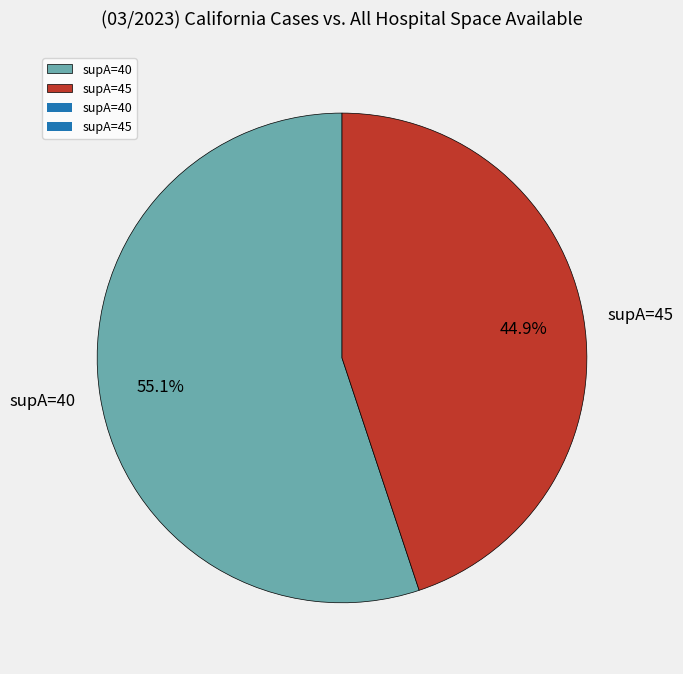

Combined, what portion of the pie is supA=40 and supA=45?

100.0%